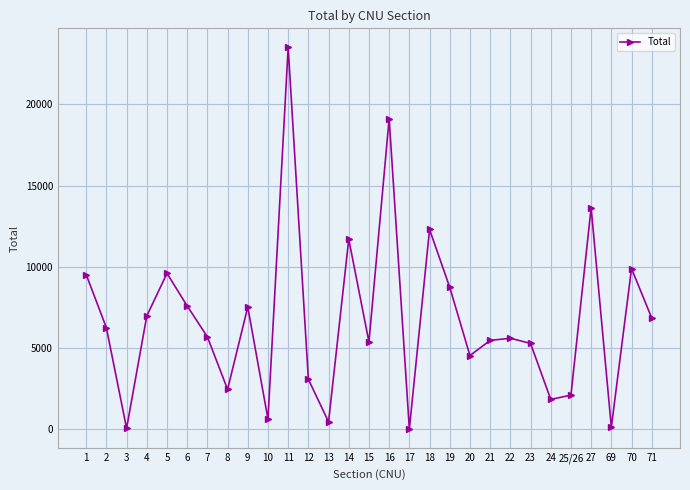

What is the change in value from 12 to 17?

-3065.5